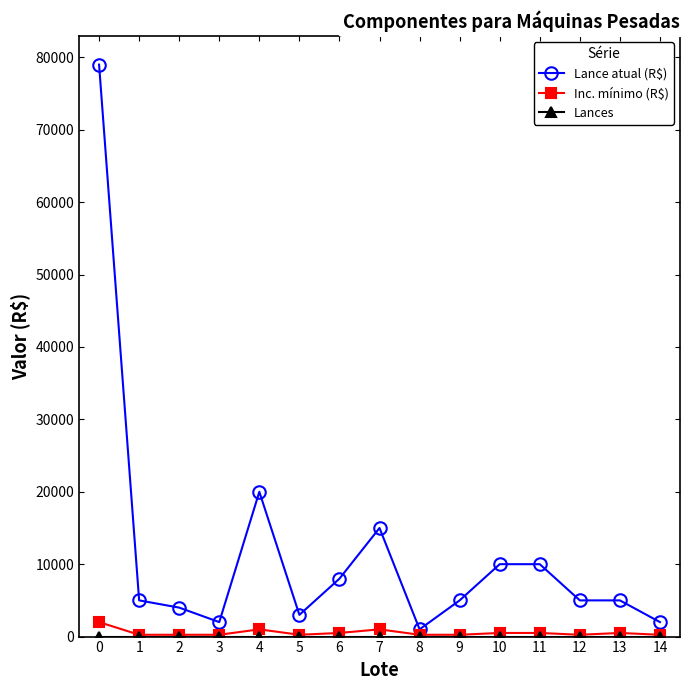

The value of Lance atual (R$) at 14 is 2000. True or false?

True